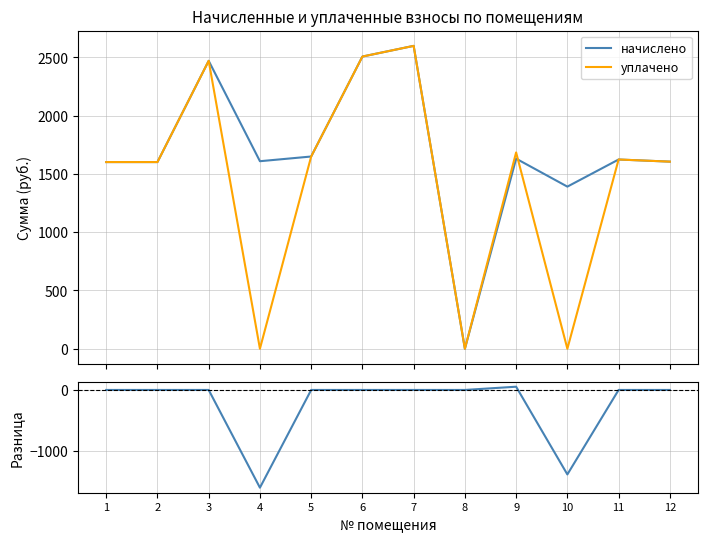

What is the total value across all series at 11?

3248.1